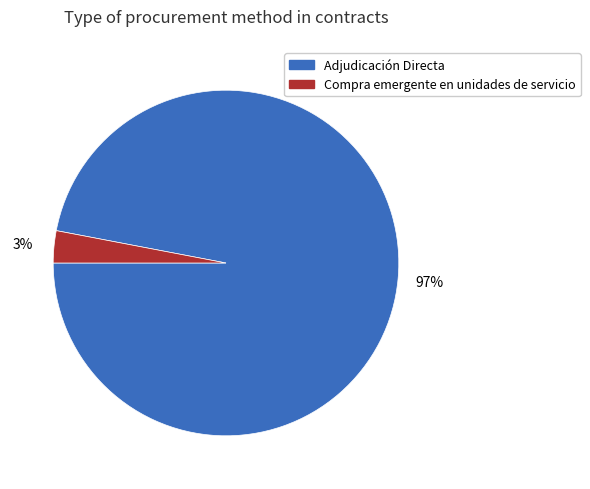

Is there a majority slice in this chart?

Yes